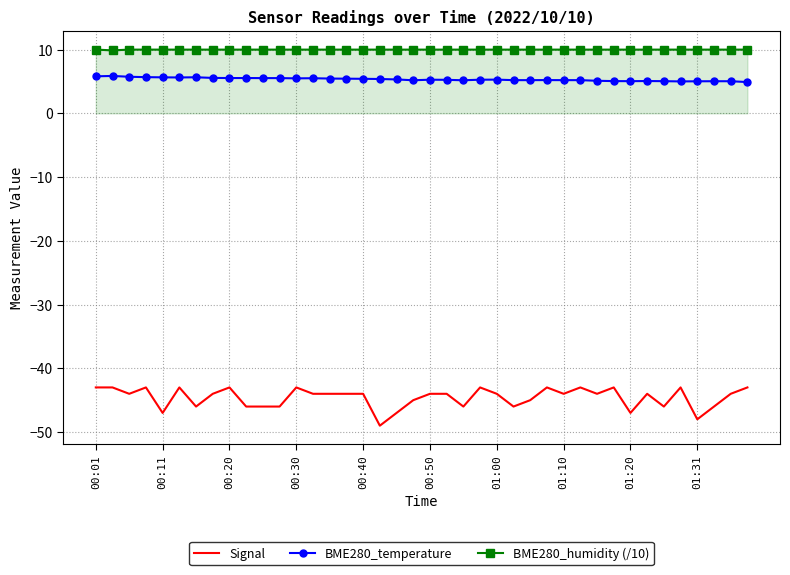

What is the average value of the BME280_temperature series?

5.3